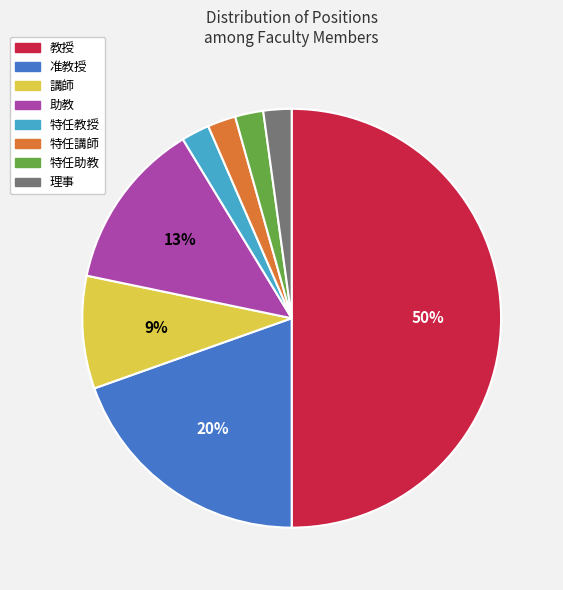

Combined, do 講師 and 特任助教 account for over 50%?

No